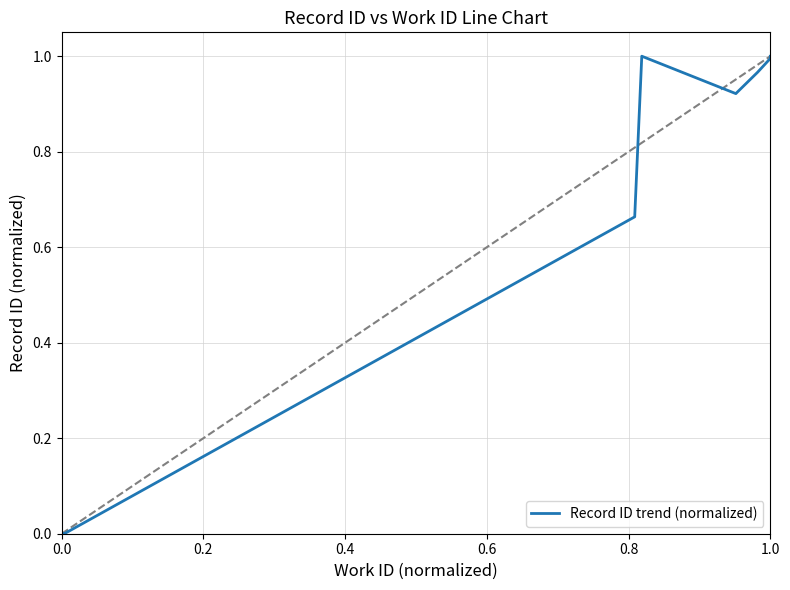

How many values exceed 0?

11